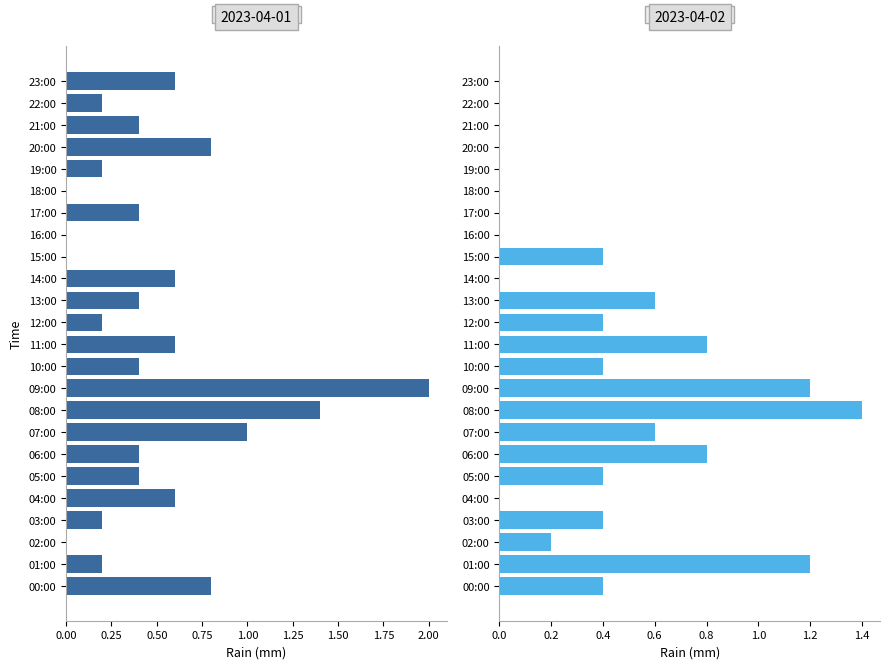

Reading left to right, what are all the values shown in this chart?

2023-04-01: 00:00=0.8	01:00=0.2	02:00=0.0	03:00=0.2	04:00=0.6	05:00=0.4	06:00=0.4	07:00=1.0	08:00=1.4	09:00=2.0	10:00=0.4	11:00=0.6	12:00=0.2	13:00=0.4	14:00=0.6	15:00=0.0	16:00=0.0	17:00=0.4	18:00=0.0	19:00=0.2	20:00=0.8	21:00=0.4	22:00=0.2	23:00=0.6
2023-04-02: 00:00=0.4	01:00=1.2	02:00=0.2	03:00=0.4	04:00=0.0	05:00=0.4	06:00=0.8	07:00=0.6	08:00=1.4	09:00=1.2	10:00=0.4	11:00=0.8	12:00=0.4	13:00=0.6	14:00=0.0	15:00=0.4	16:00=0.0	17:00=0.0	18:00=0.0	19:00=0.0	20:00=0.0	21:00=0.0	22:00=0.0	23:00=0.0